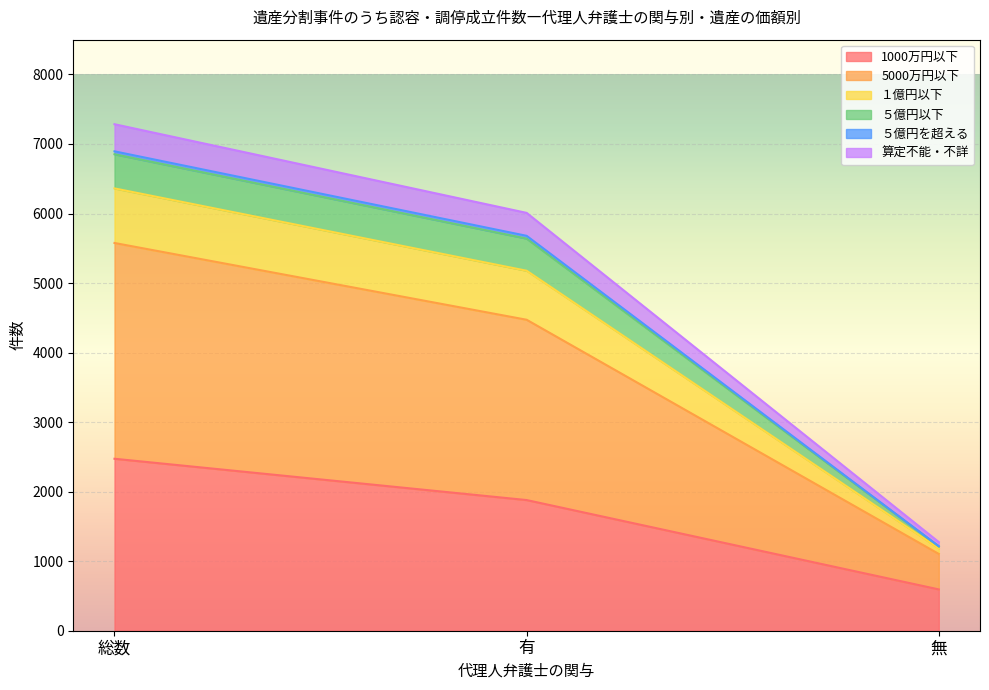

Between 有 and 無, which series saw the biggest shift?

5000万円以下